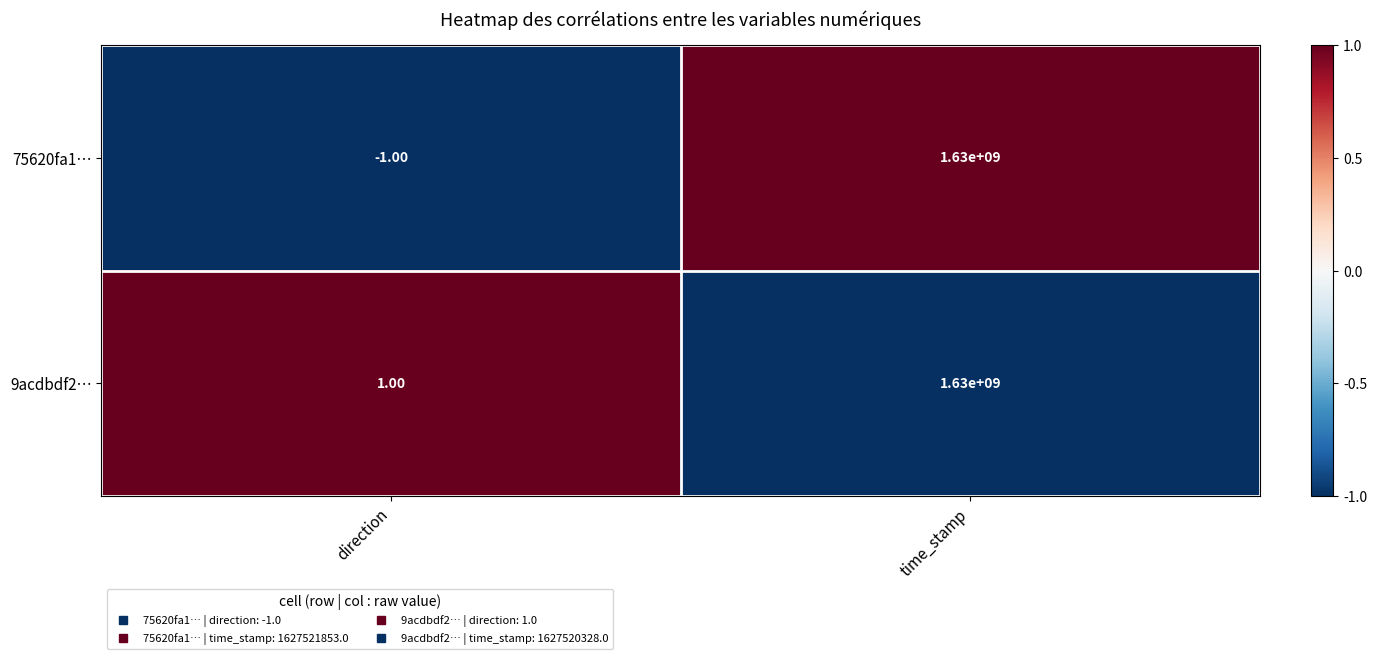

What is the total value across all series at time_stamp?

3260000000